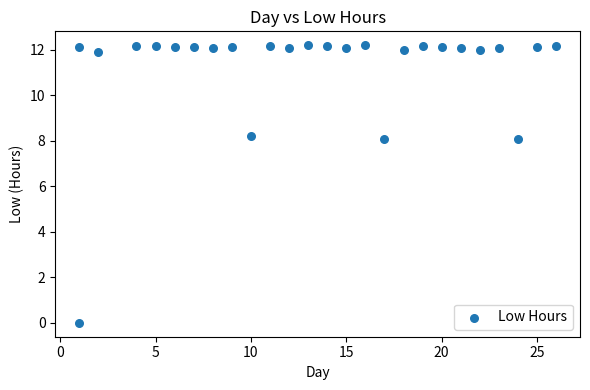

What is the range of Y values (max minus min)?

12.2